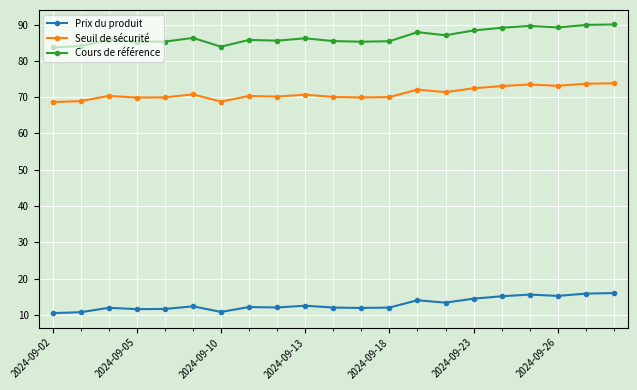

How many data points does each series have?

21